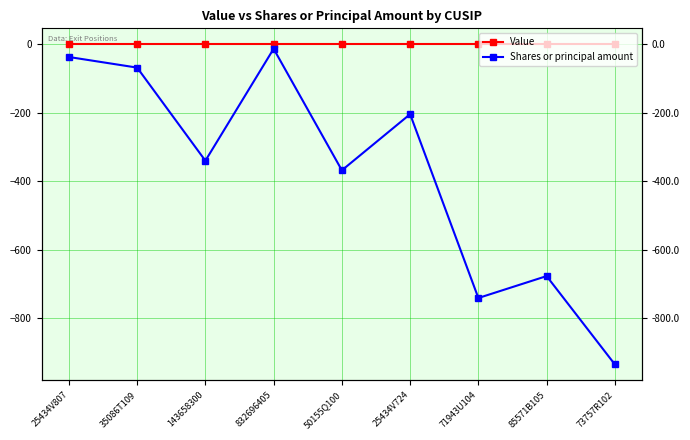

At how many categories does at least one series exceed -53?

9